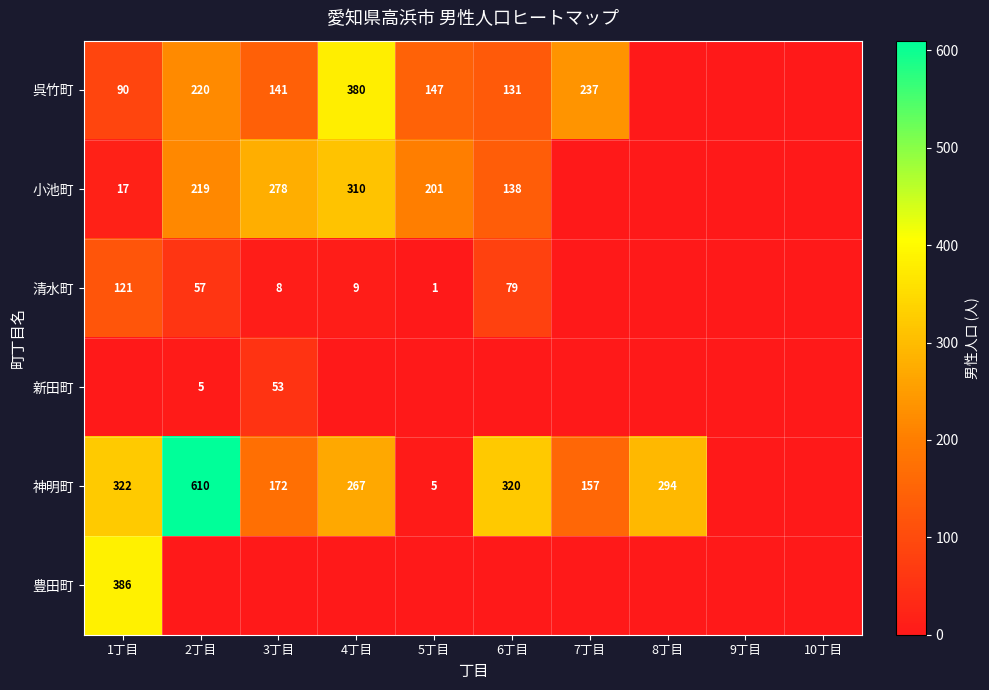

True or false: 小池町 has a value of 138 at 6丁目.

True